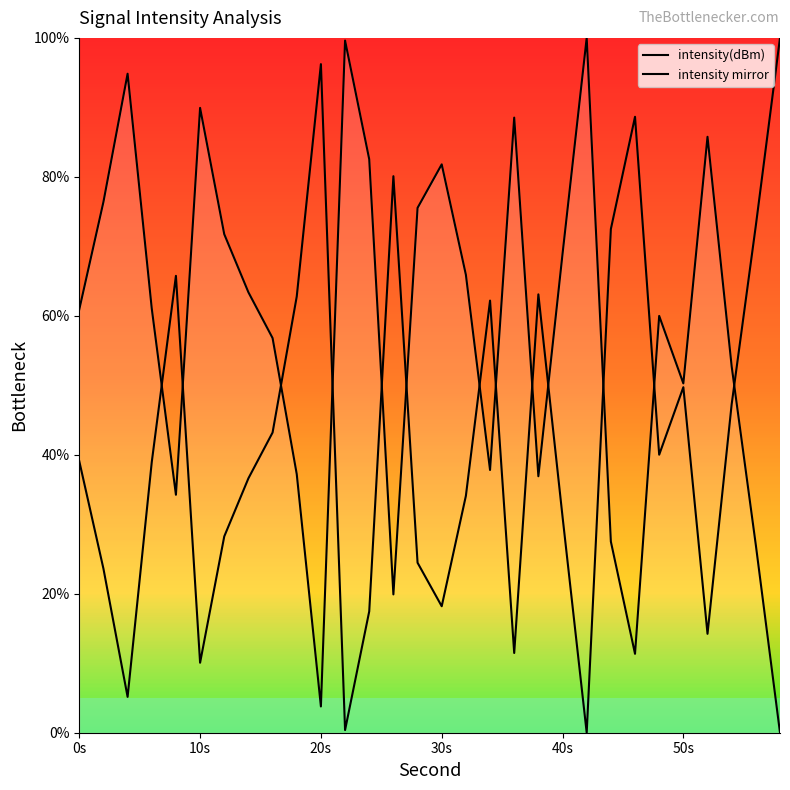

Does the chart display data point markers on the line(s)?

No